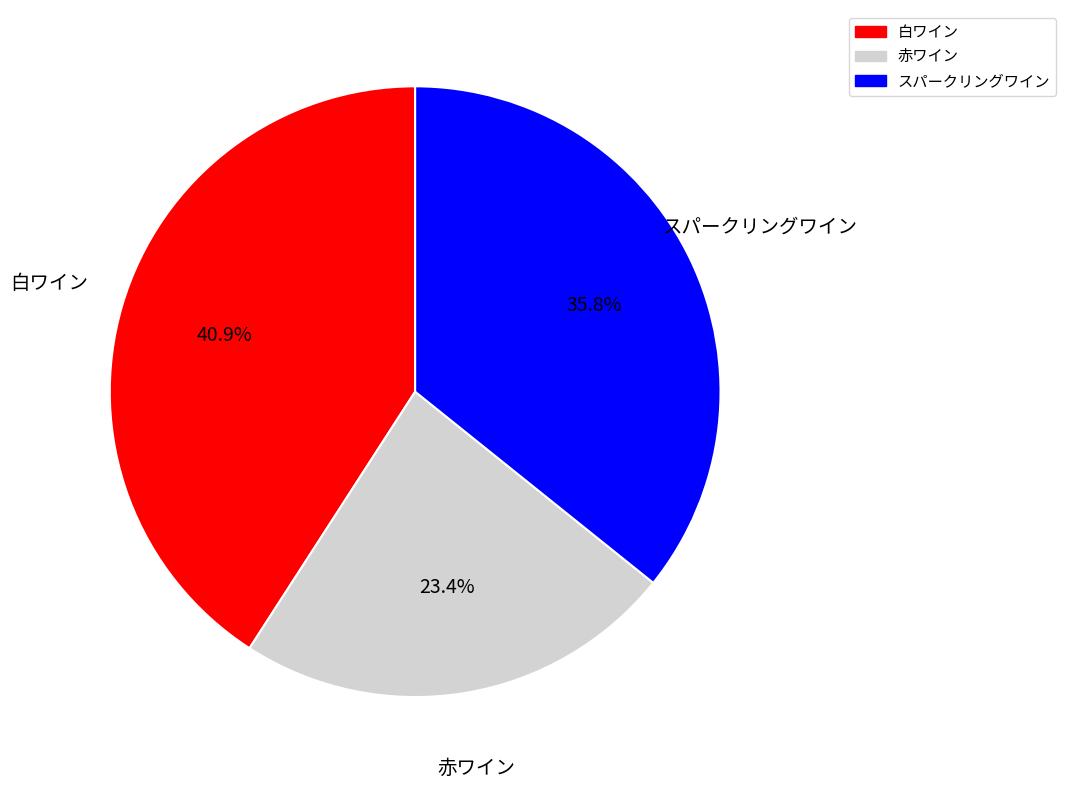

Does 白ワイン account for over 50% of the chart?

No